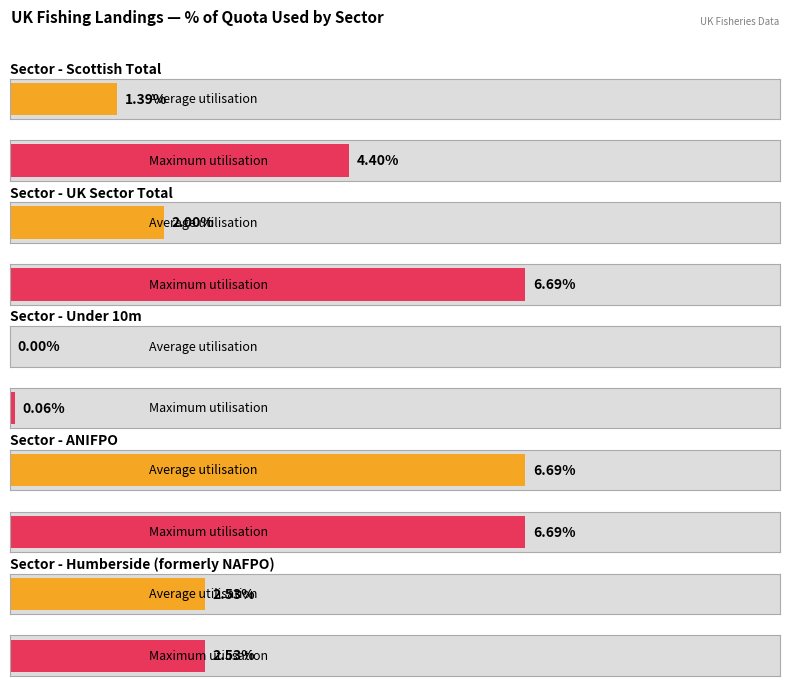

What position from the right is ANIFPO?

2